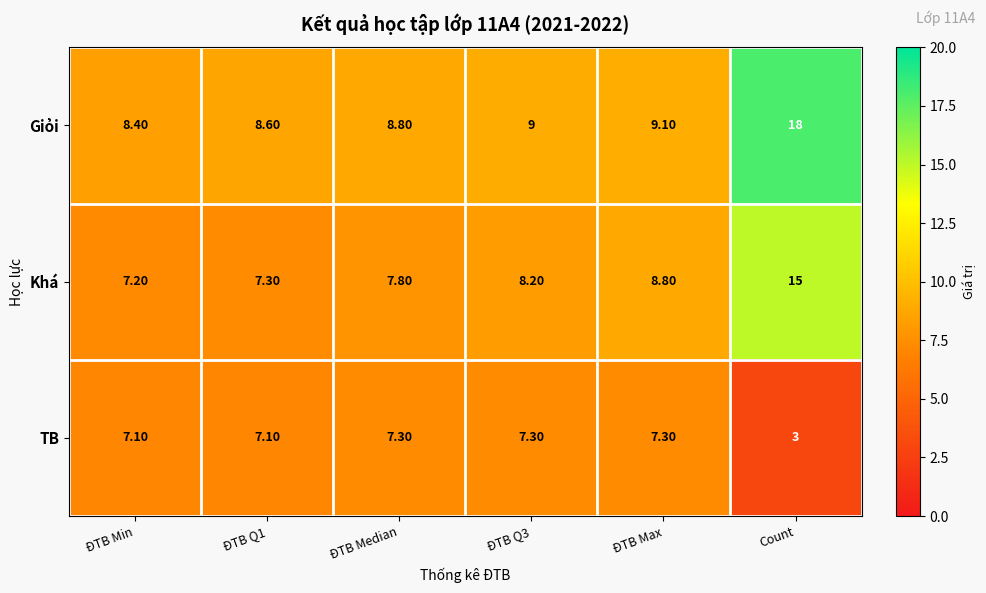

What is the total value across all series at ĐTB Q1?

23.0